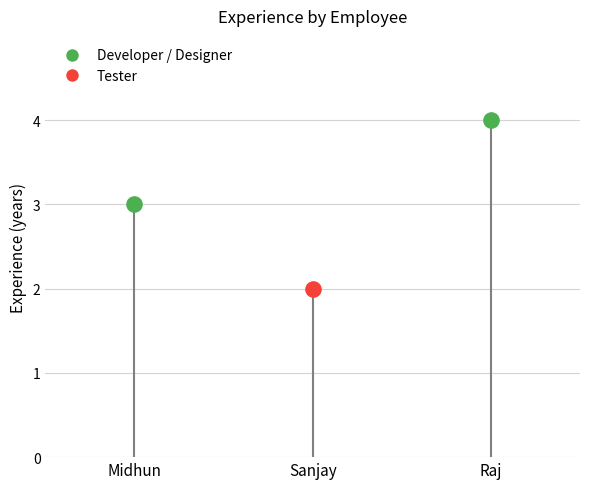

What is the change in value from Sanjay to Raj?

+2